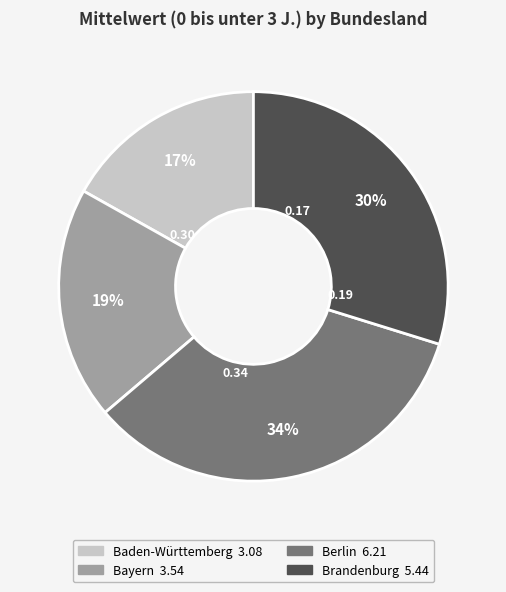

To the nearest percent, what is the difference between the largest and smallest slice percentages?

17%